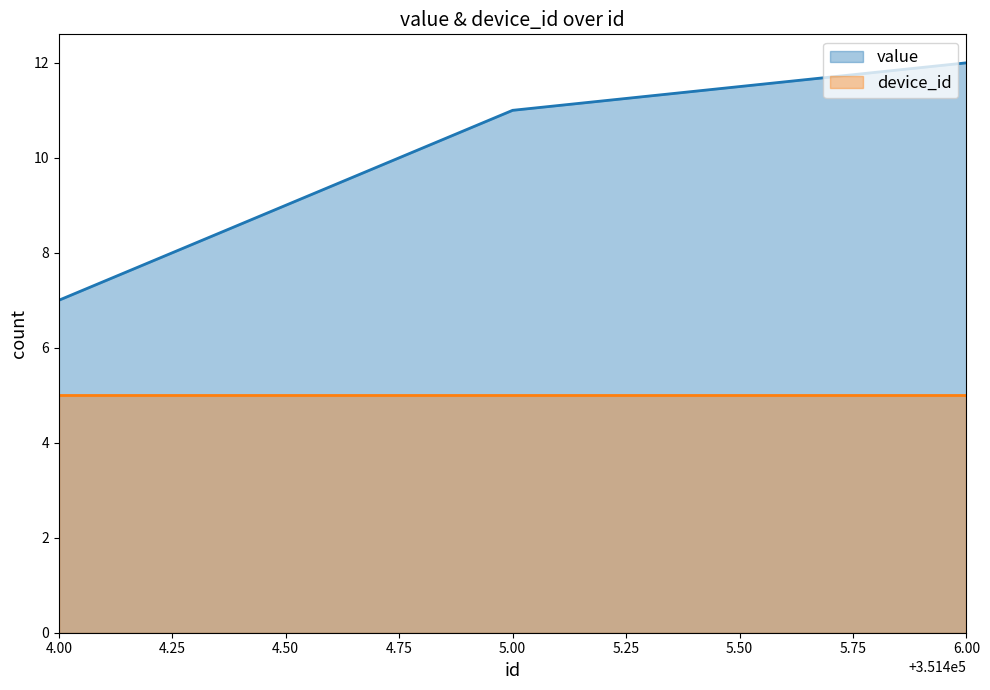

How many values are between 7 and 12?

3